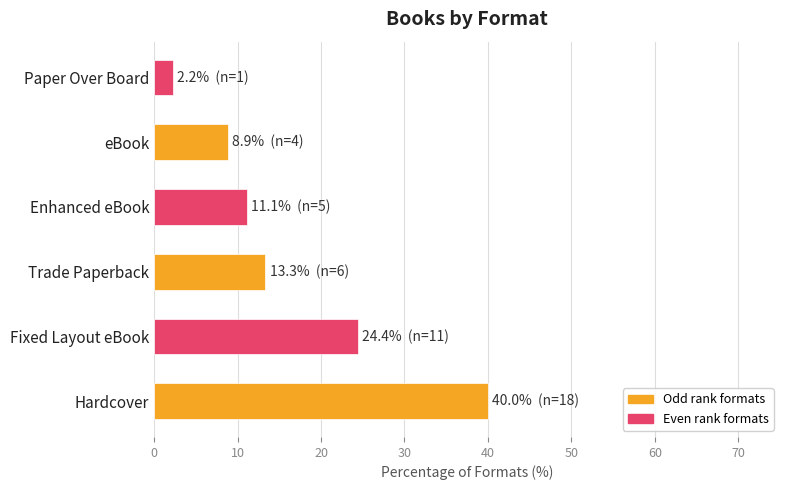

Which label corresponds to the smallest value in the chart?

Paper Over Board